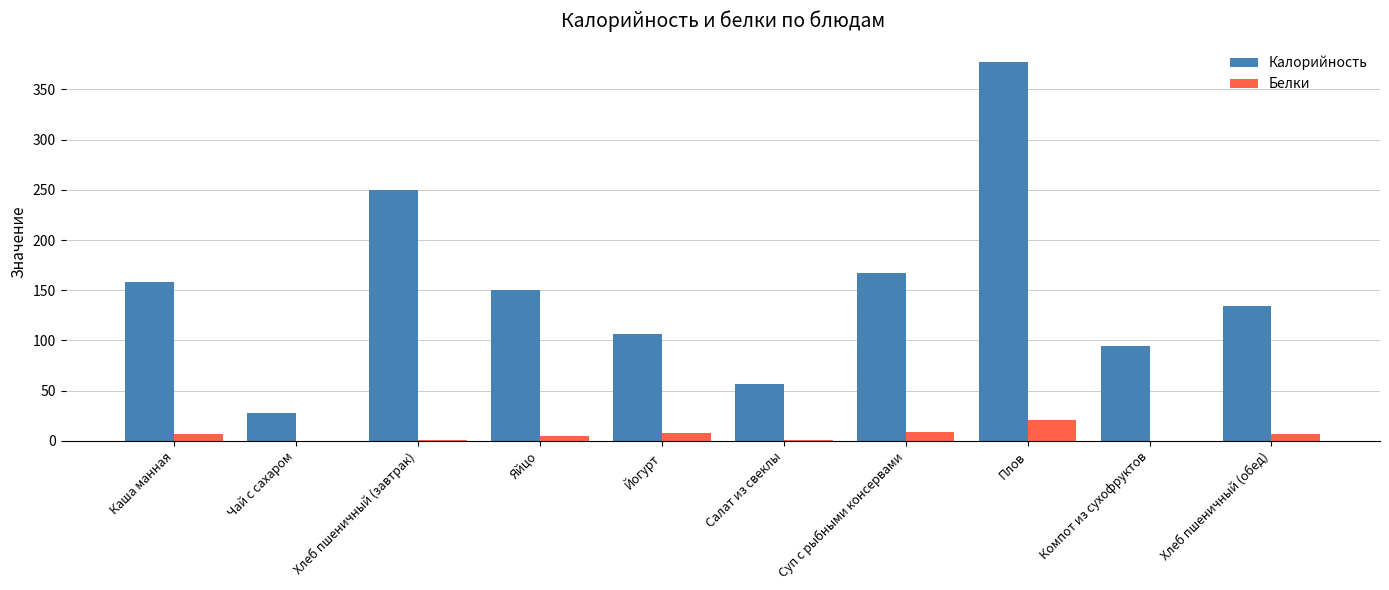

Is the value of Калорийность at Яйцо greater than the value of Белки at Хлеб пшеничный (завтрак)?

Yes